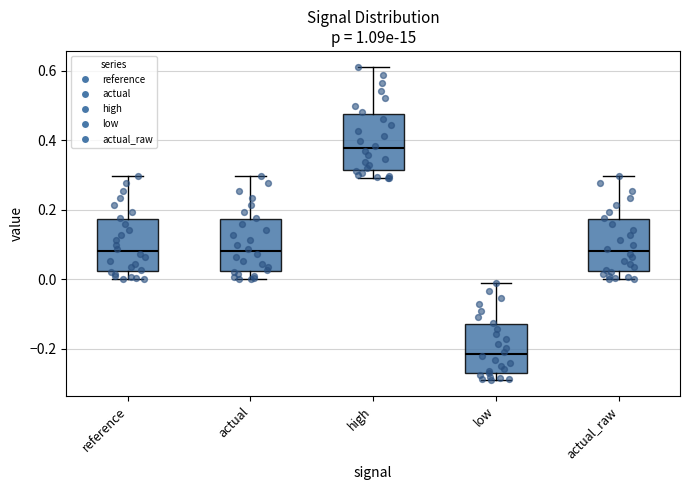

Reading left to right, read every box against the y-axis: the position of its median line, the range the box covers, and the ends of its whiskers. The values are not printed on the chart, so give them approximately, as read against the axis.

reference: median 0.08, box 0.02 to 0.18, whiskers 0.00 to 0.30
actual: median 0.08, box 0.02 to 0.18, whiskers 0.00 to 0.30
high: median 0.38, box 0.32 to 0.48, whiskers 0.28 to 0.62
low: median -0.22, box -0.26 to -0.14, whiskers -0.28 to -0.02
actual_raw: median 0.08, box 0.02 to 0.18, whiskers 0.00 to 0.30